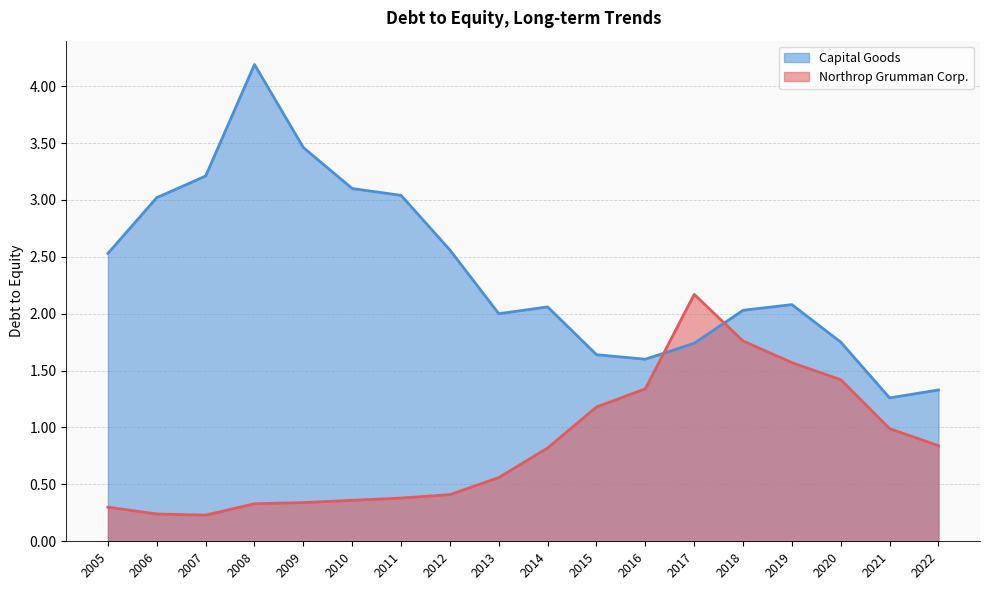

What are all the series names shown in the legend?

Capital Goods, Northrop Grumman Corp.